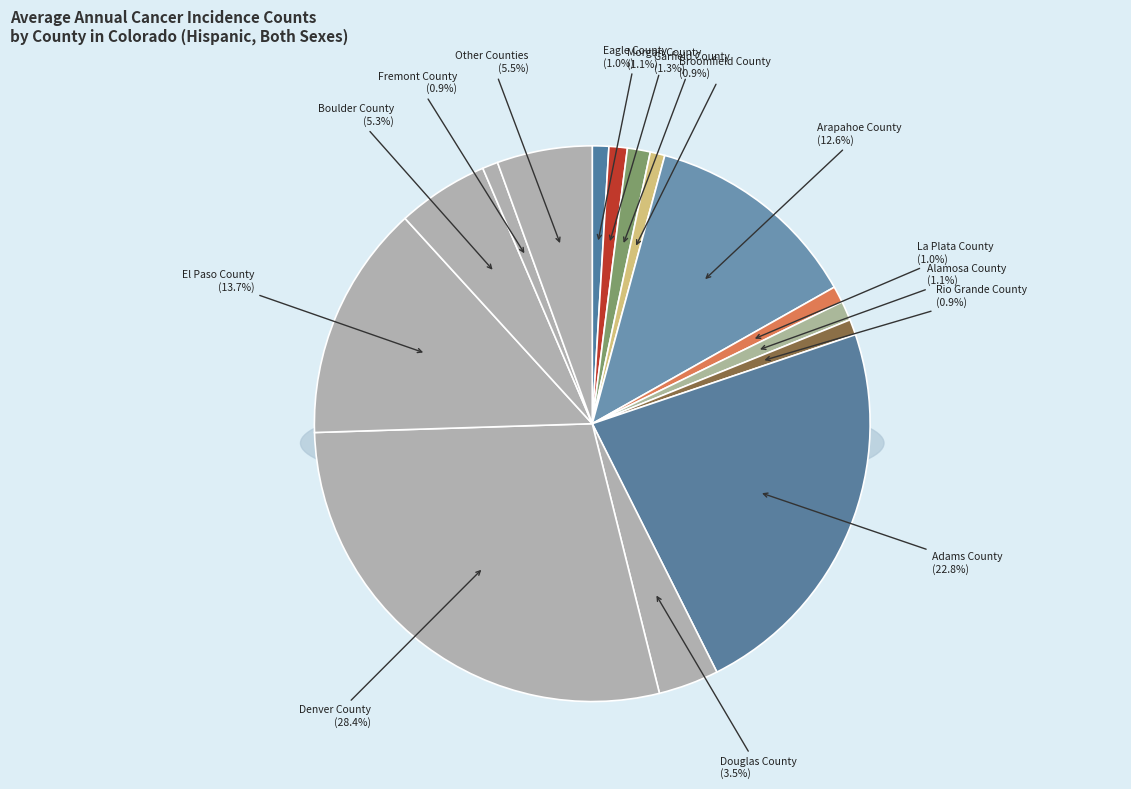

Is it true that Denver County is 36% of the pie?

False